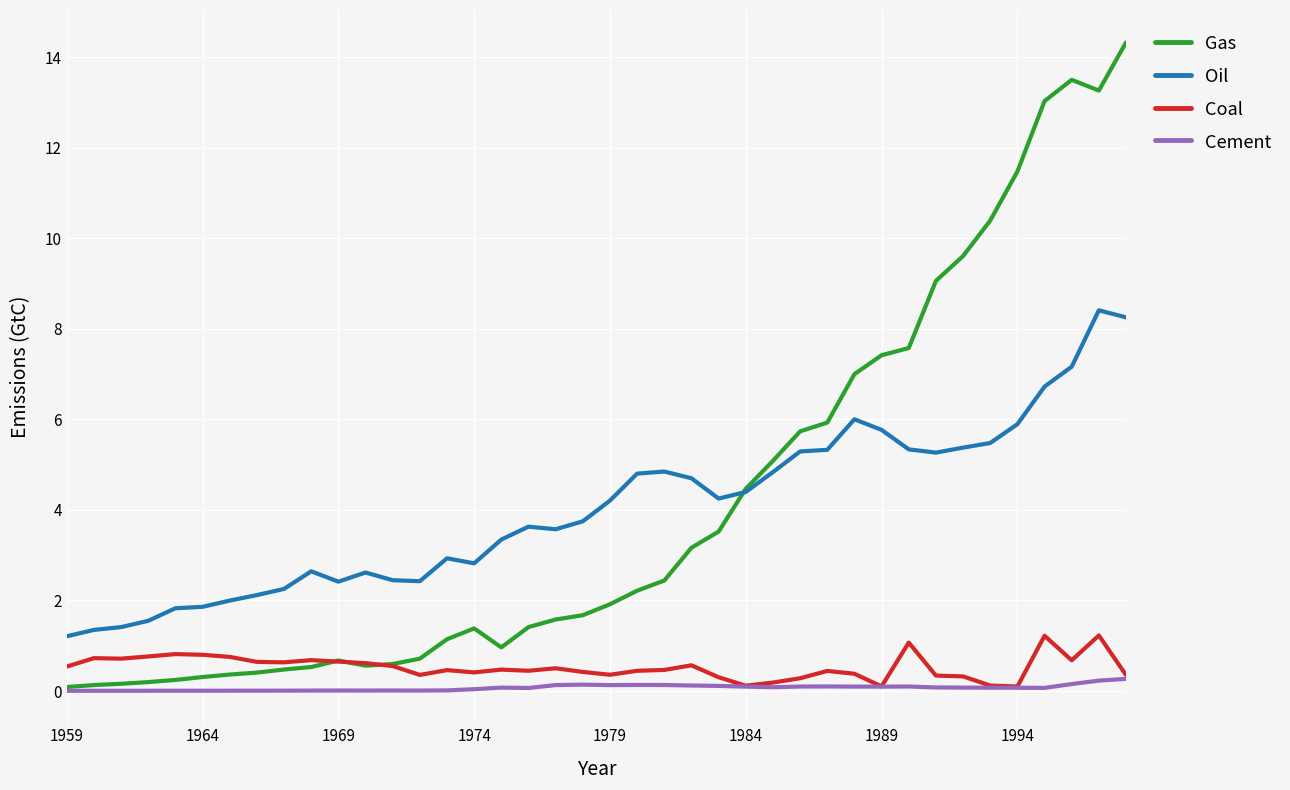

What is the highest value of the Coal series?

1.2